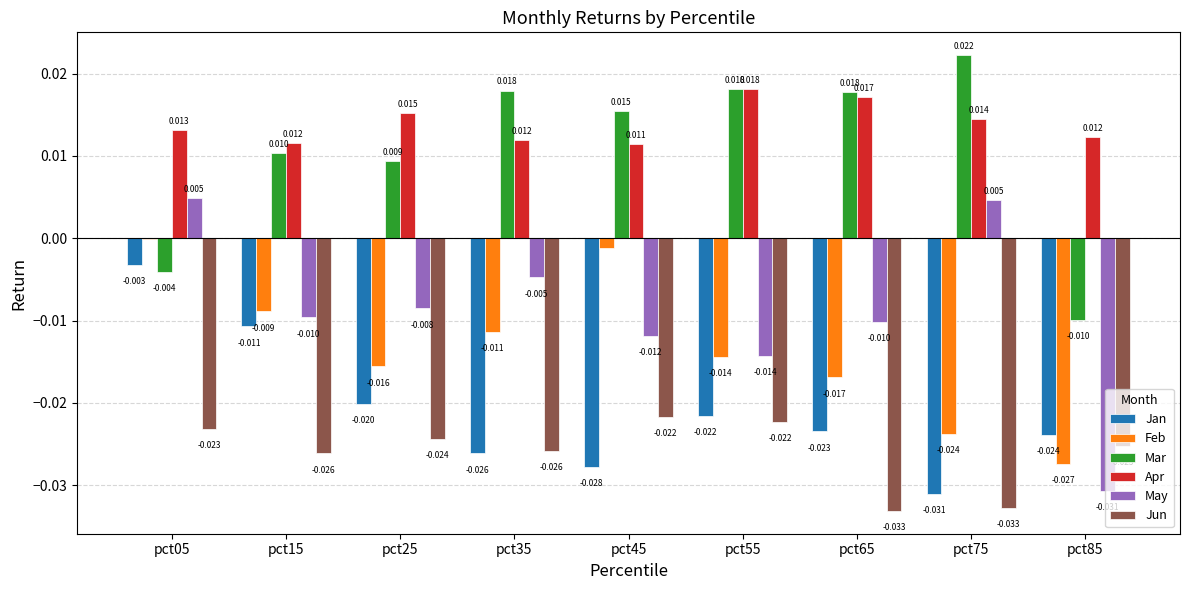

Between pct15 and pct35, which series saw the biggest shift?

Jan